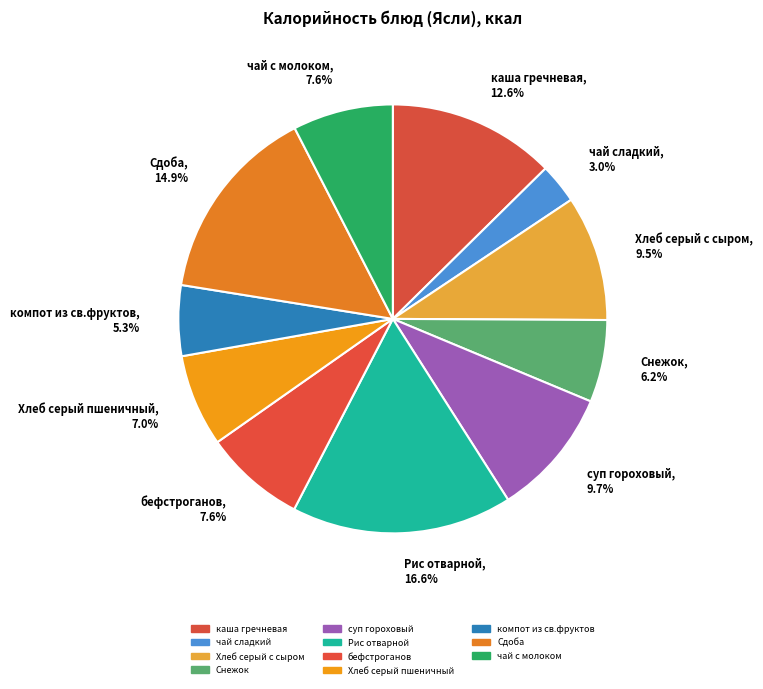

What is the ratio of the value at бефстроганов to the value at каша гречневая?

0.6